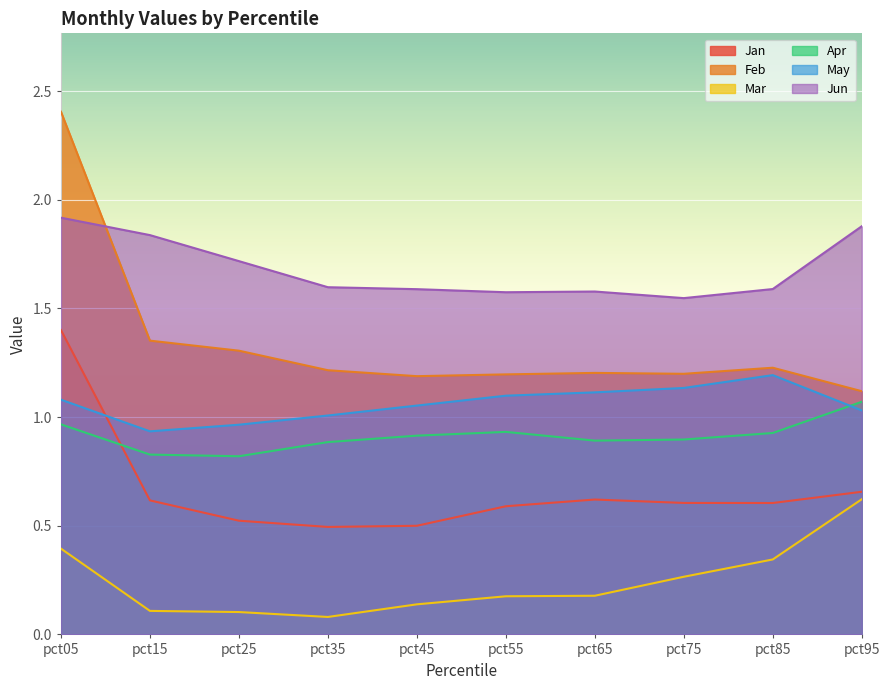

What is the spread (max minus min) of values at pct95?

1.3